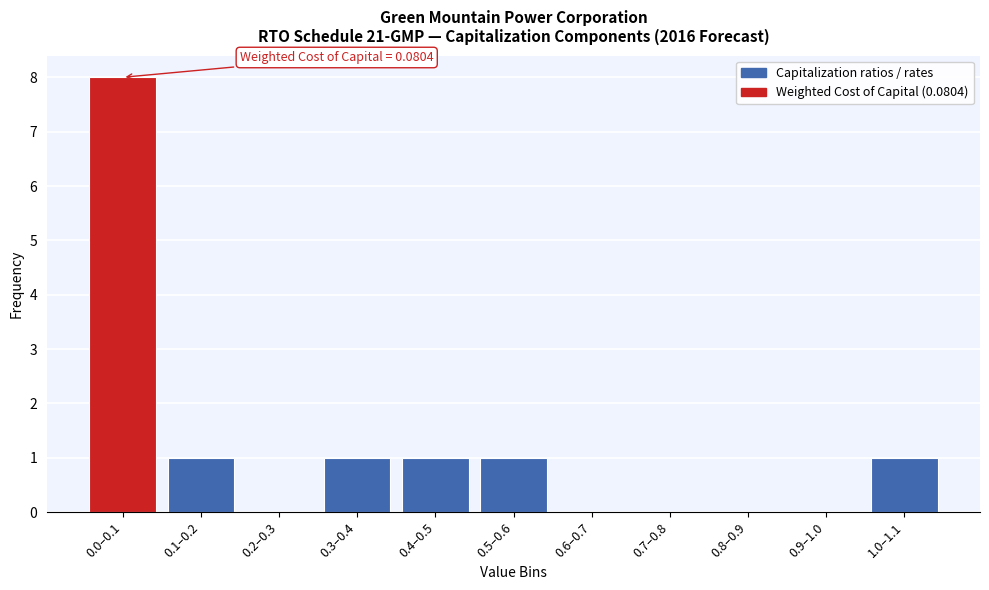

Reading left to right, transcribe all the data shown in this chart.

0.0–0.1=8	0.1–0.2=1	0.2–0.3=0	0.3–0.4=1	0.4–0.5=1	0.5–0.6=1	0.6–0.7=0	0.7–0.8=0	0.8–0.9=0	0.9–1.0=0	1.0–1.1=1